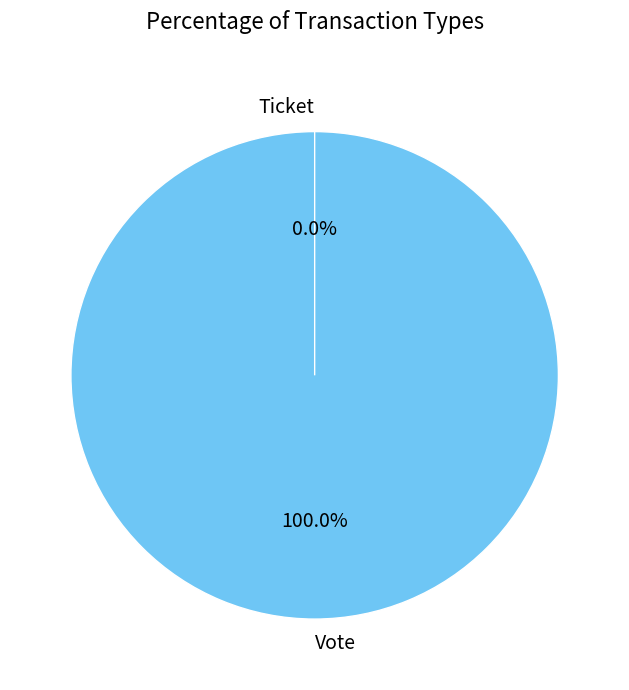

What is the change in value from Vote to Ticket?

-1